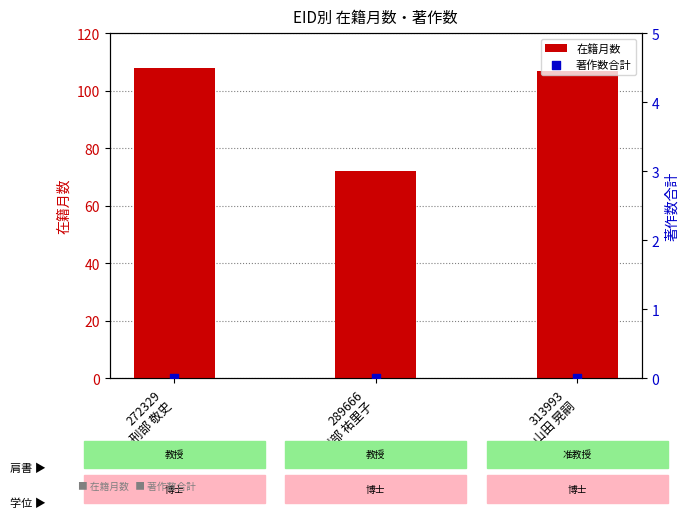

Which series contains the lowest Y value?

著作数合計